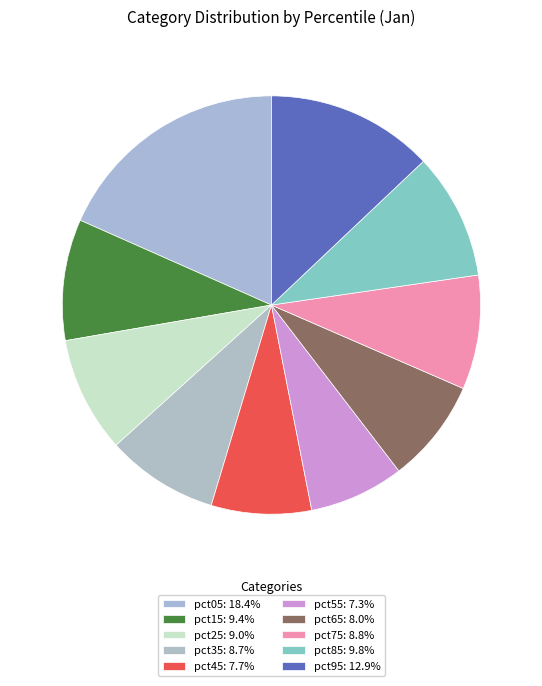

Does any single category account for the majority?

No